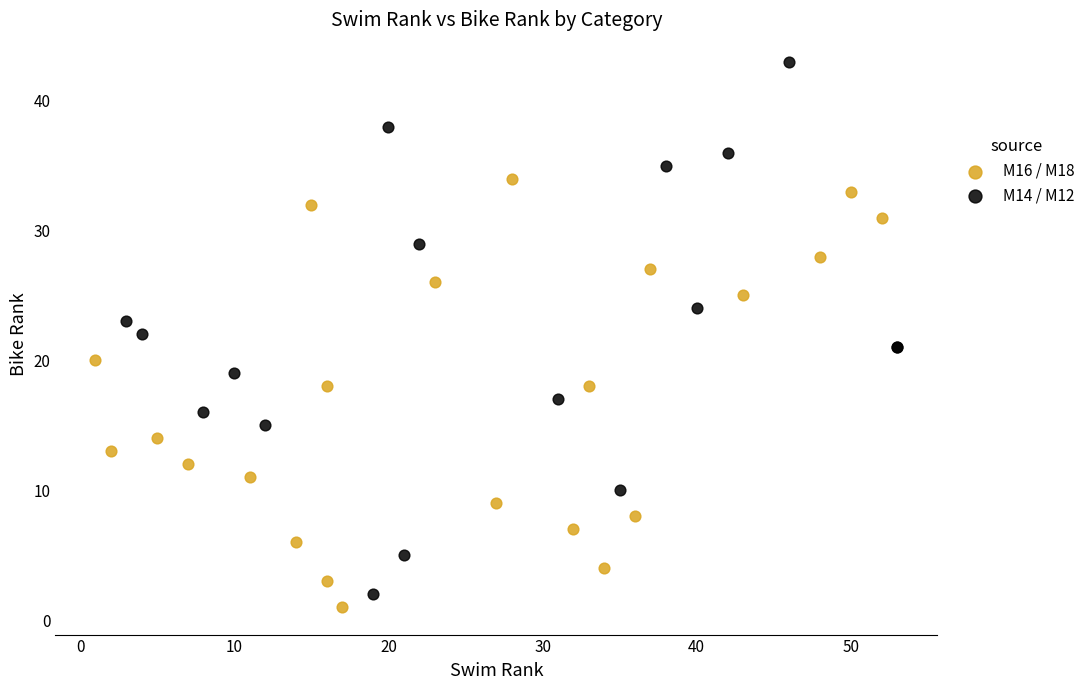

What are all the series names shown in the legend?

M16 / M18, M14 / M12